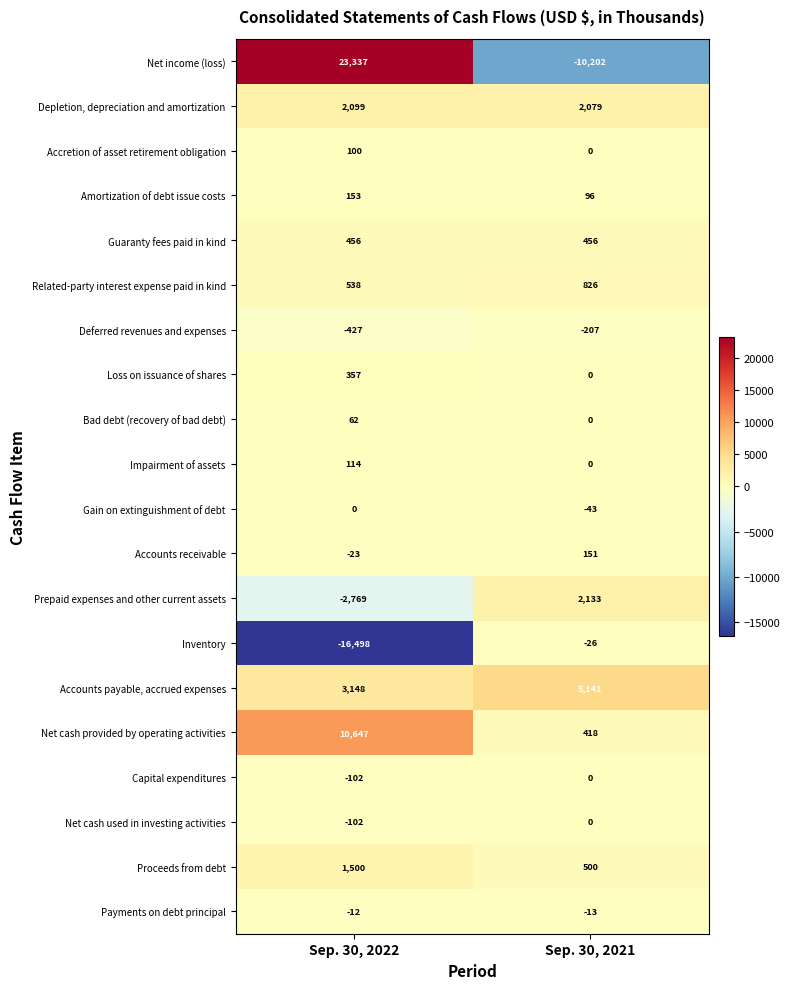

Which series has the largest total across all categories?

Net income (loss)